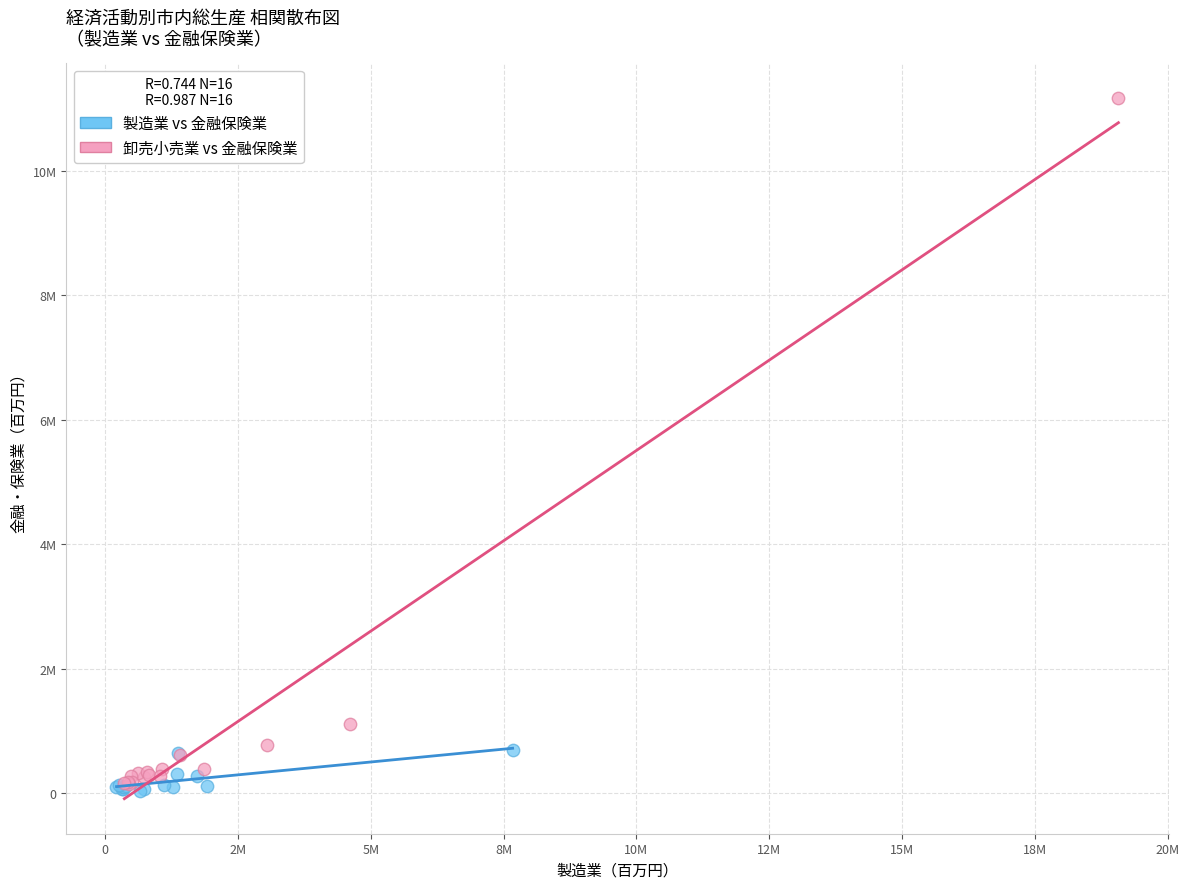

Which series reaches the minimum Y coordinate?

製造業 vs 金融保険業